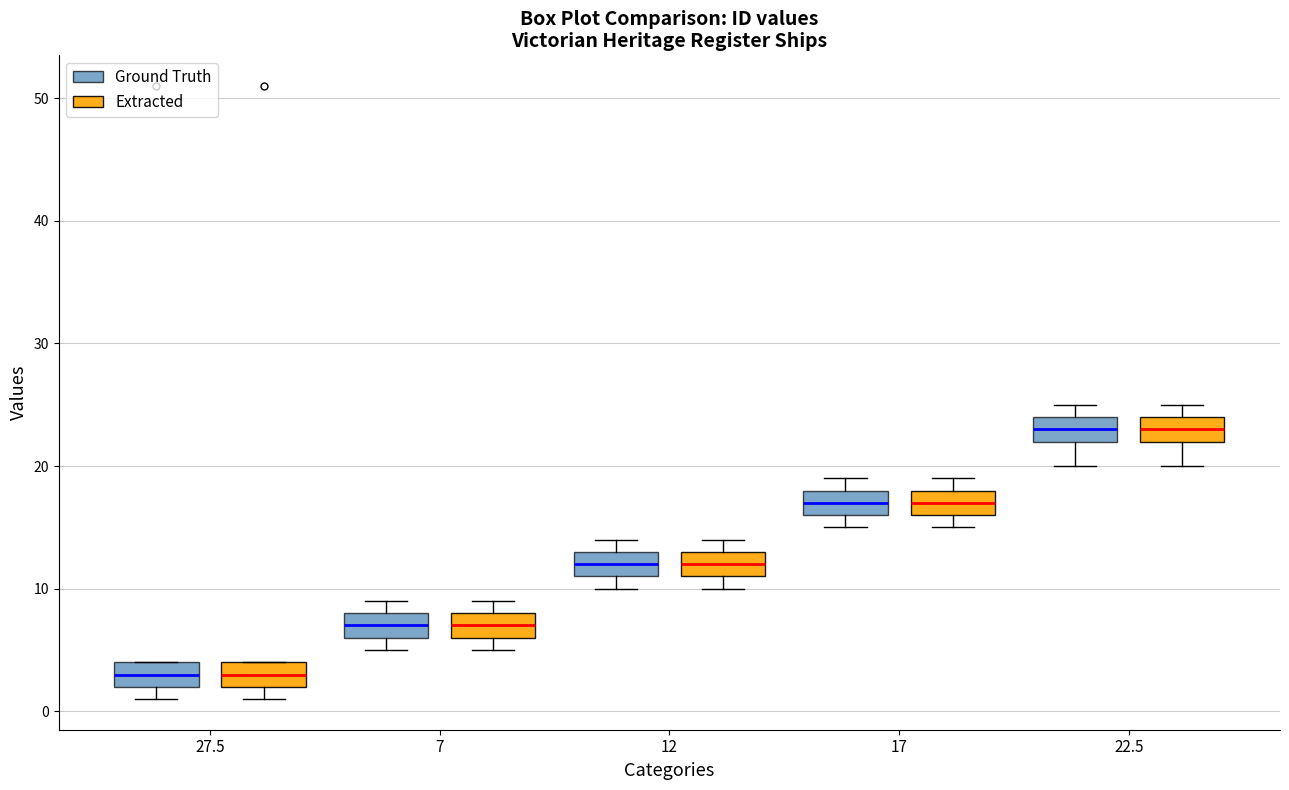

Reading left to right, read every box against the y-axis: the position of its median line, the range the box covers, and the ends of its whiskers. The values are not printed on the chart, so give them approximately, as read against the axis.

27.5 (Ground Truth): median 3, box 2 to 4, whiskers 1 to 4
27.5 (Extracted): median 3, box 2 to 4, whiskers 1 to 4
7 (Ground Truth): median 7, box 6 to 8, whiskers 5 to 9
7 (Extracted): median 7, box 6 to 8, whiskers 5 to 9
12 (Ground Truth): median 12, box 11 to 13, whiskers 10 to 14
12 (Extracted): median 12, box 11 to 13, whiskers 10 to 14
17 (Ground Truth): median 17, box 16 to 18, whiskers 15 to 19
17 (Extracted): median 17, box 16 to 18, whiskers 15 to 19
22.5 (Ground Truth): median 23, box 22 to 24, whiskers 20 to 25
22.5 (Extracted): median 23, box 22 to 24, whiskers 20 to 25